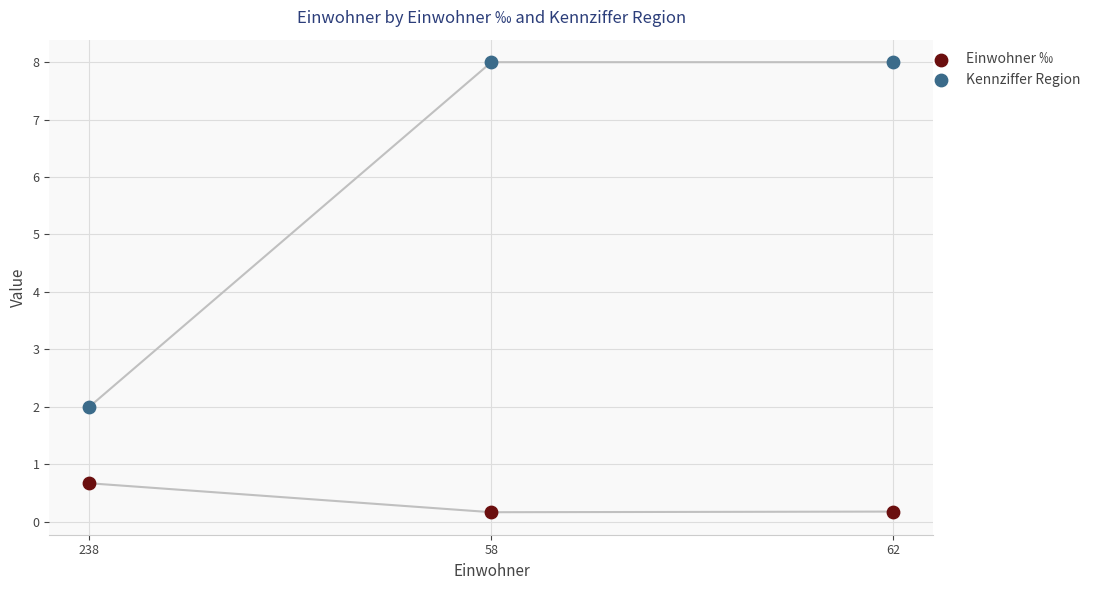

Which series reaches the maximum Y coordinate?

Kennziffer Region